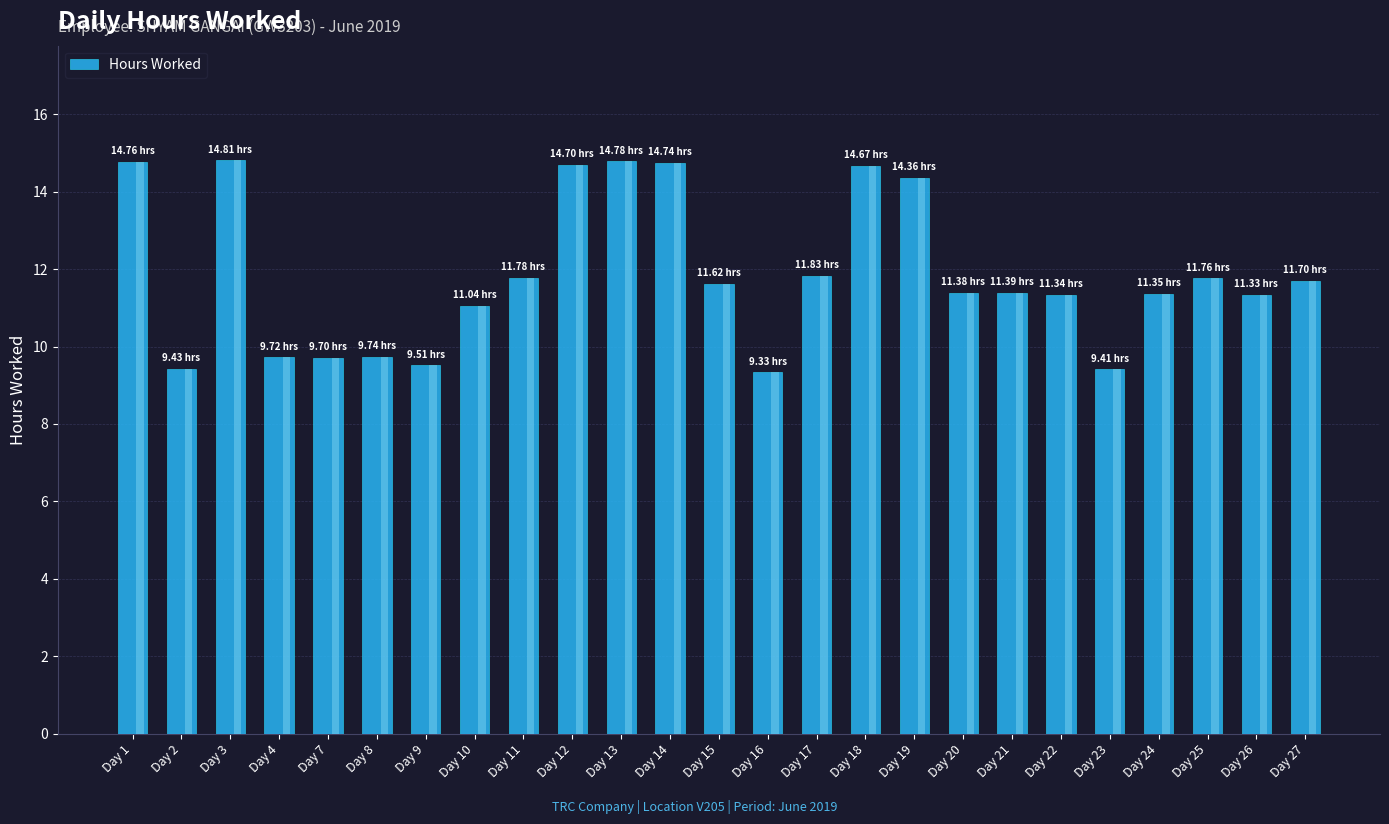

Where is the data nearest to the value 12?

Day 17